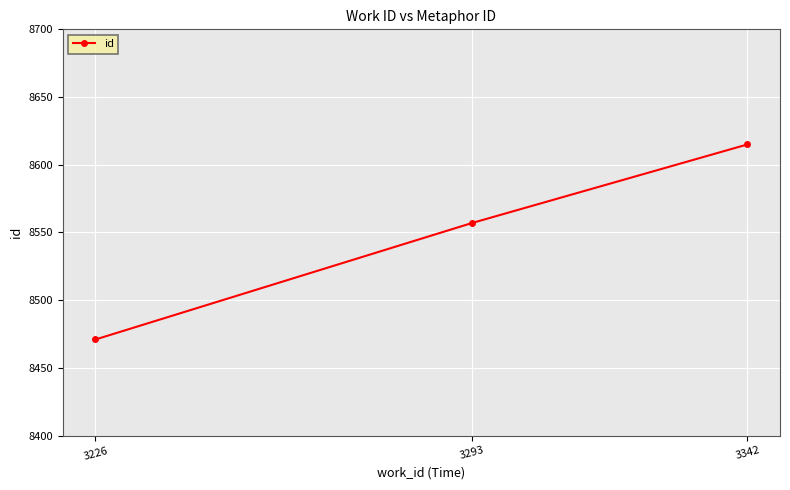

What is the ratio of the value at 3342 to the value at 3226?

1.0